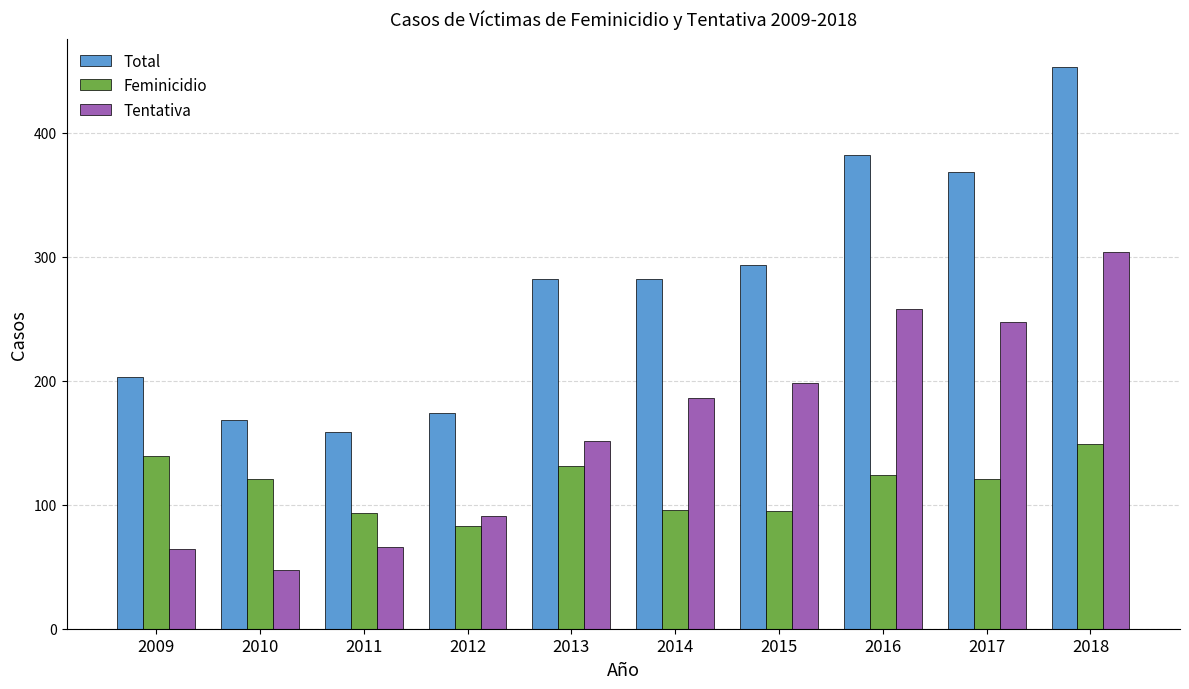

Rank the series by their maximum value, from lowest to highest.

Feminicidio, Tentativa, Total